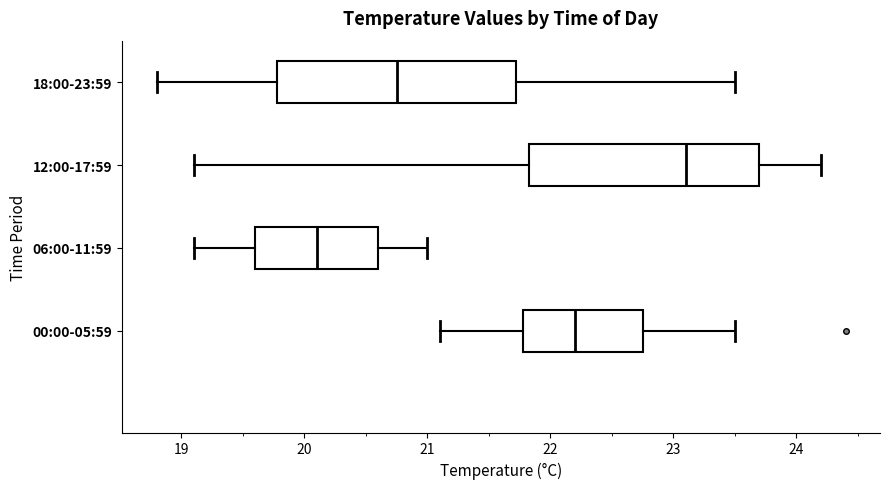

Reading bottom to top, read every box against the x-axis: the position of its median line, the range the box covers, and the ends of its whiskers. The values are not printed on the chart, so give them approximately, as read against the axis.

00:00-05:59: median 22.2, box 21.8 to 22.8, whiskers 21.1 to 23.5
06:00-11:59: median 20.1, box 19.6 to 20.6, whiskers 19.1 to 21.0
12:00-17:59: median 23.1, box 21.8 to 23.7, whiskers 19.1 to 24.2
18:00-23:59: median 20.8, box 19.8 to 21.7, whiskers 18.8 to 23.5